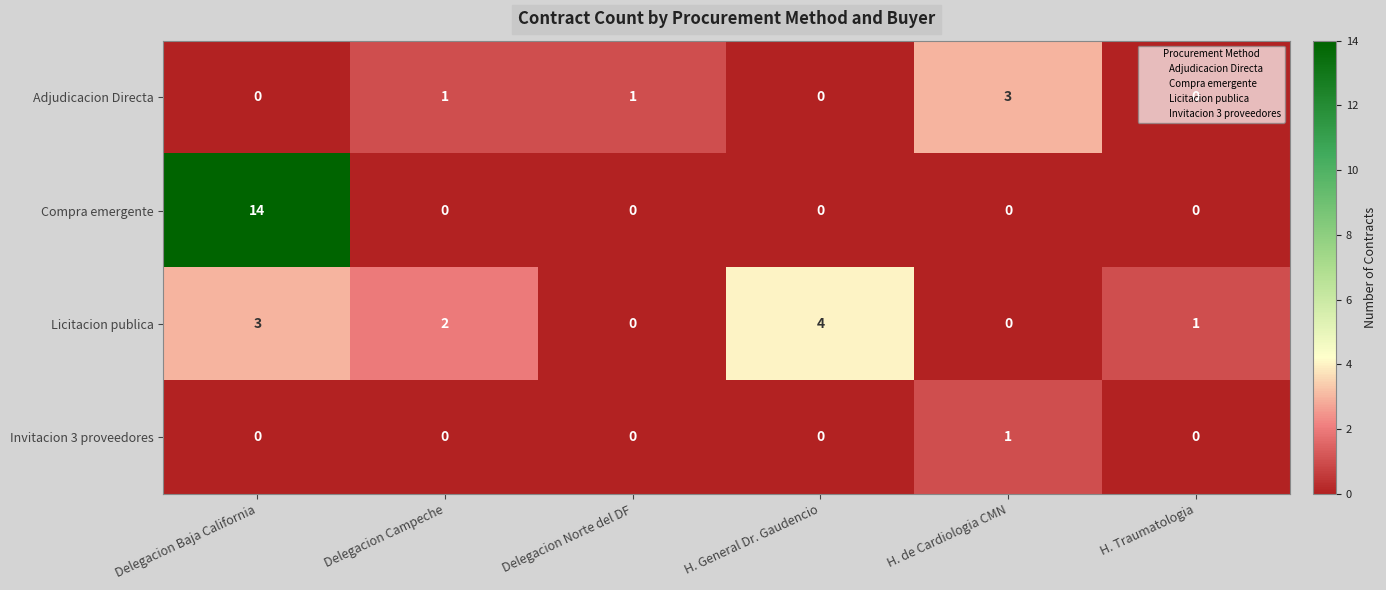

Count the number of data series in this chart.

4